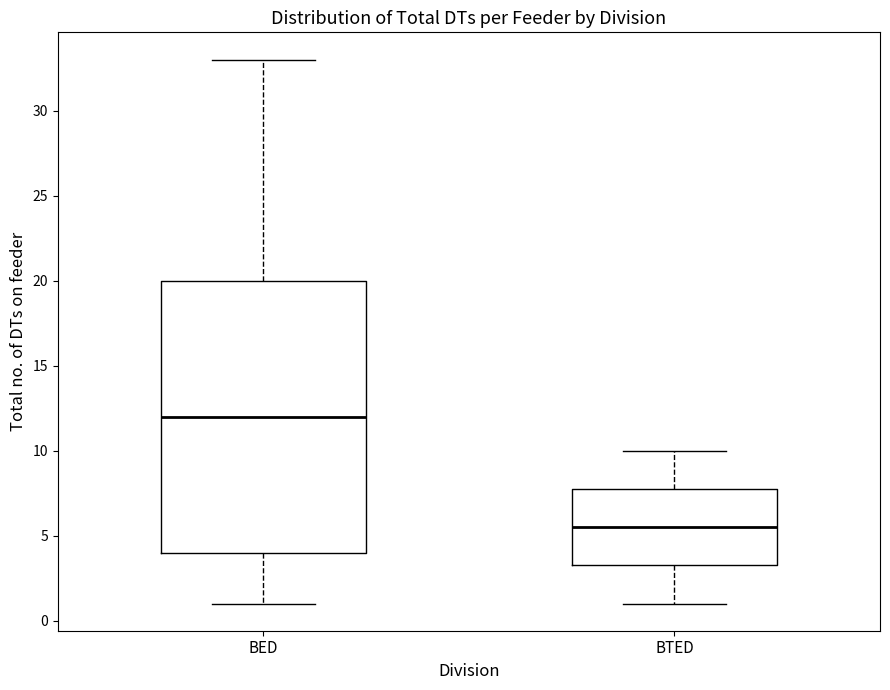

Which box is the tallest, from its lower edge to its upper edge?

BED